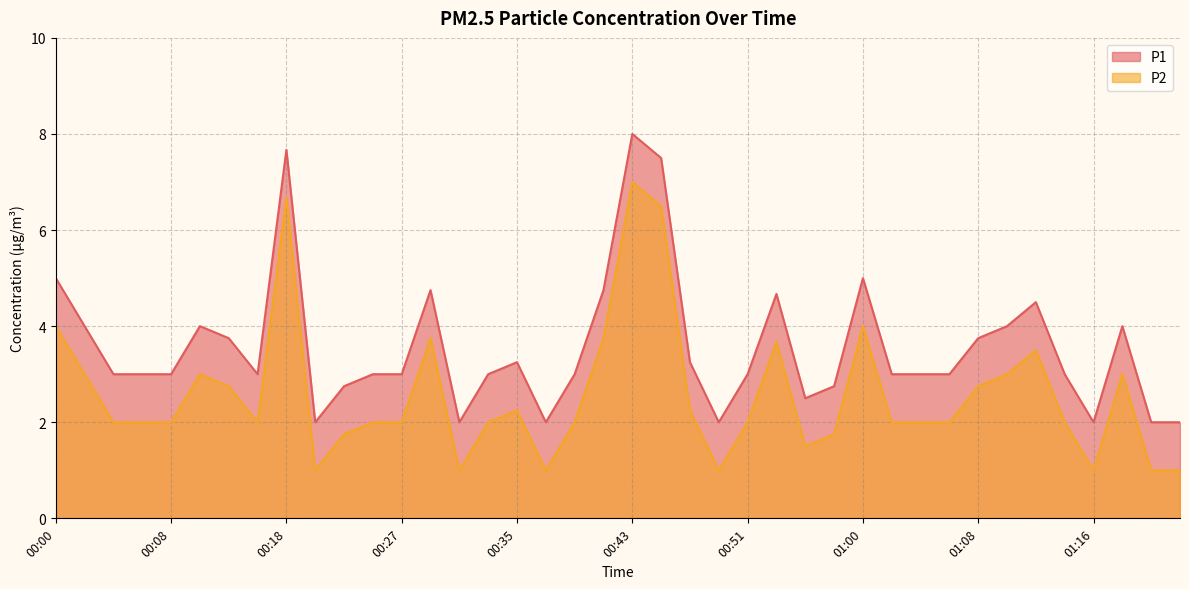

What are all the series names shown in the legend?

P1, P2